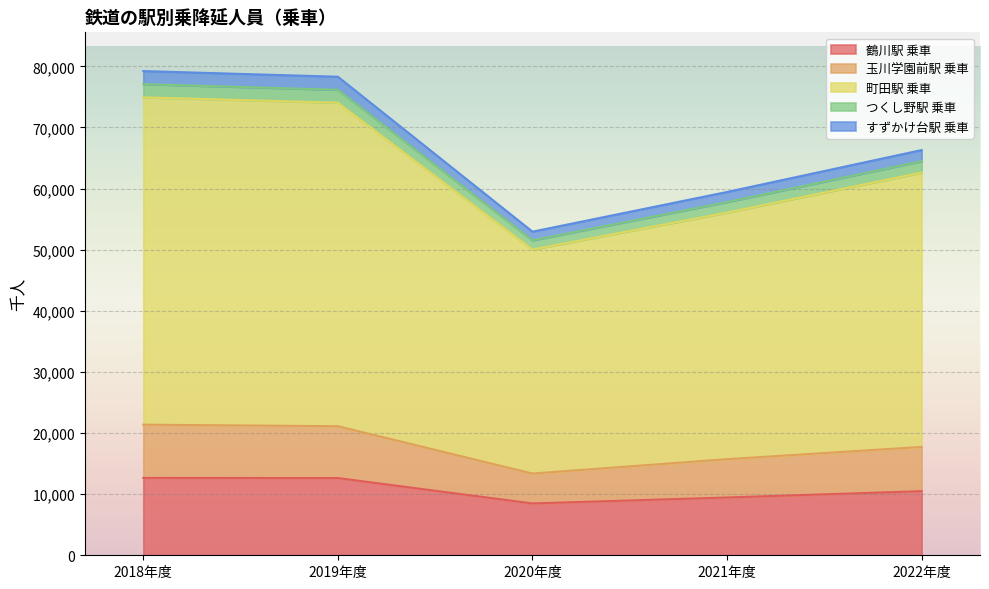

True or false: つくし野駅 乗車 has more than 2 points higher than both neighbors.

False